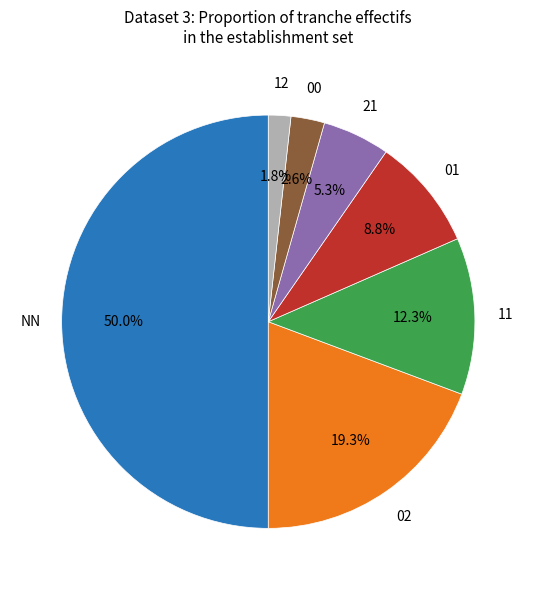

How many segments does this pie chart have?

7